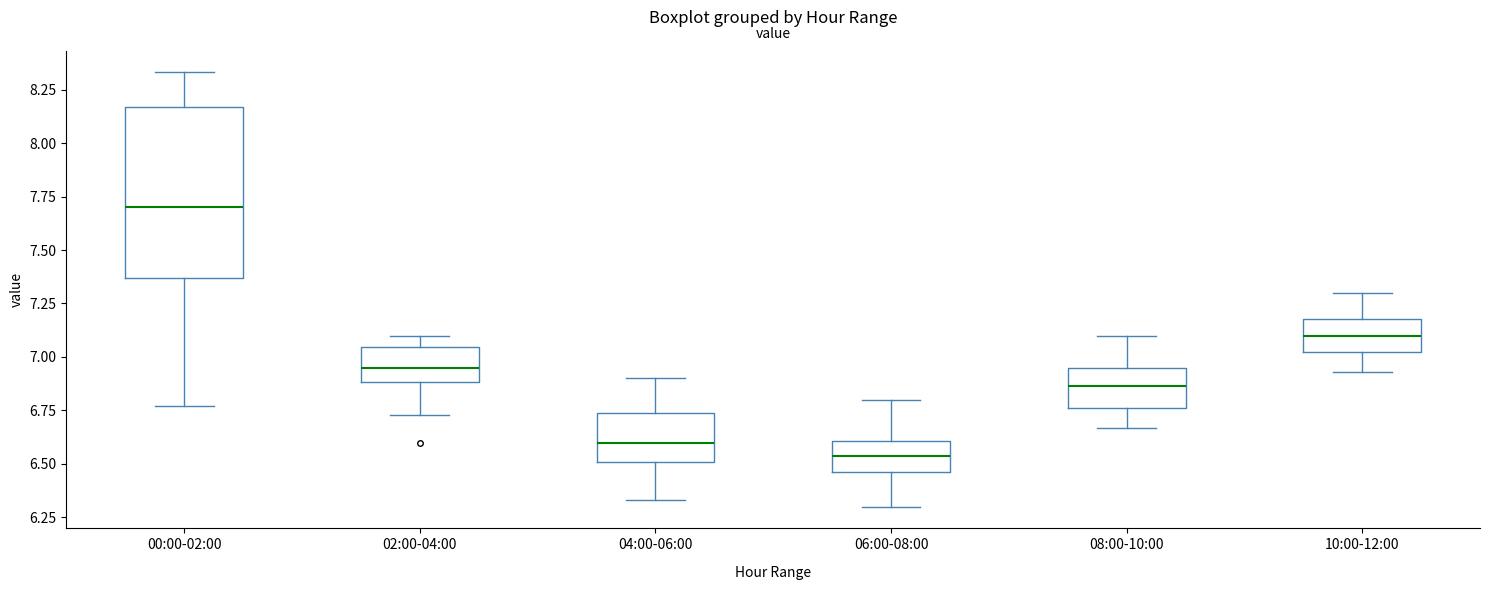

Which box is the tallest, from its lower edge to its upper edge?

00:00-02:00